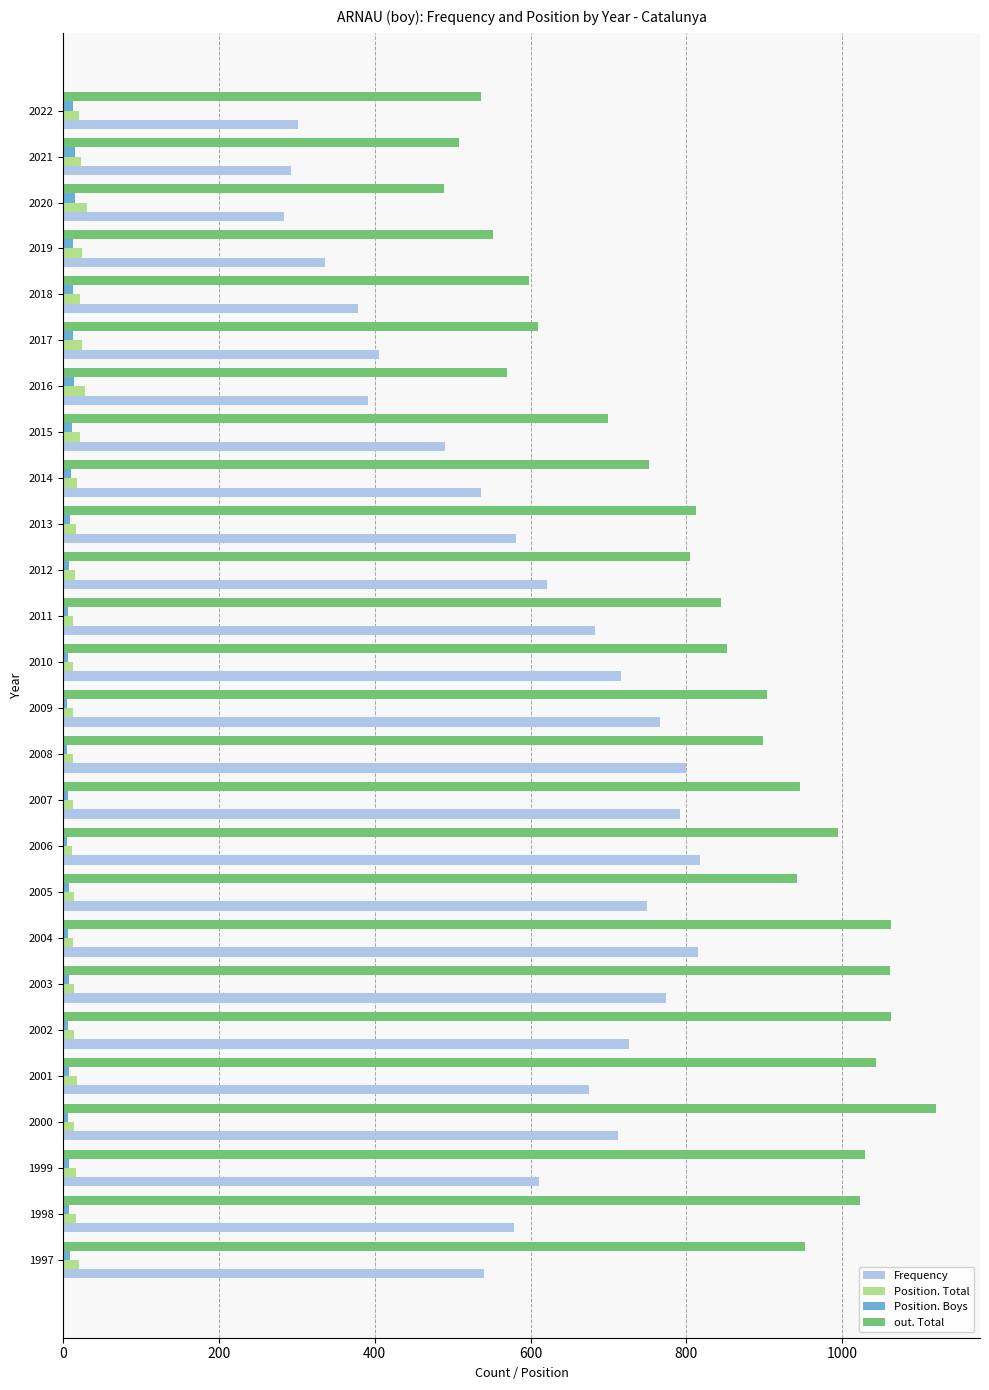

Is it true that out. Total equals 598 at 2018?

True